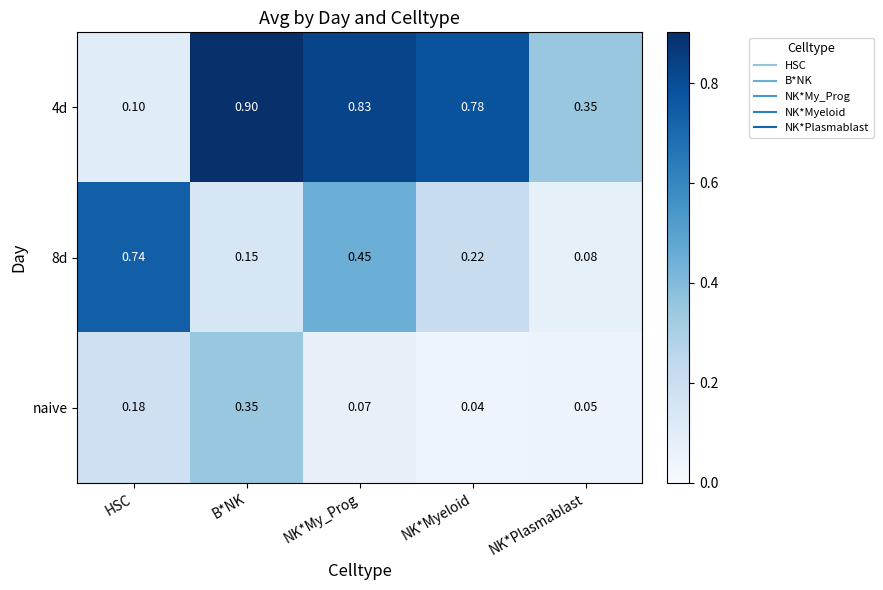

At which category does the chart reach its minimum across all series?

NK*Myeloid